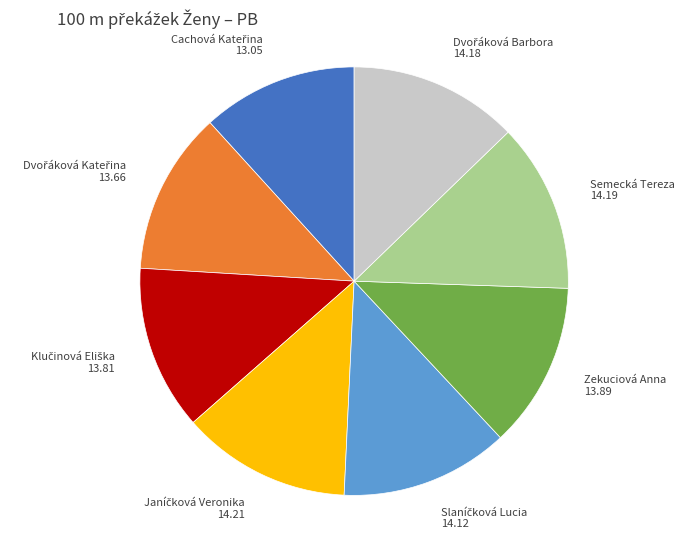

Is Semecká Tereza 14.19 the majority of the pie?

No